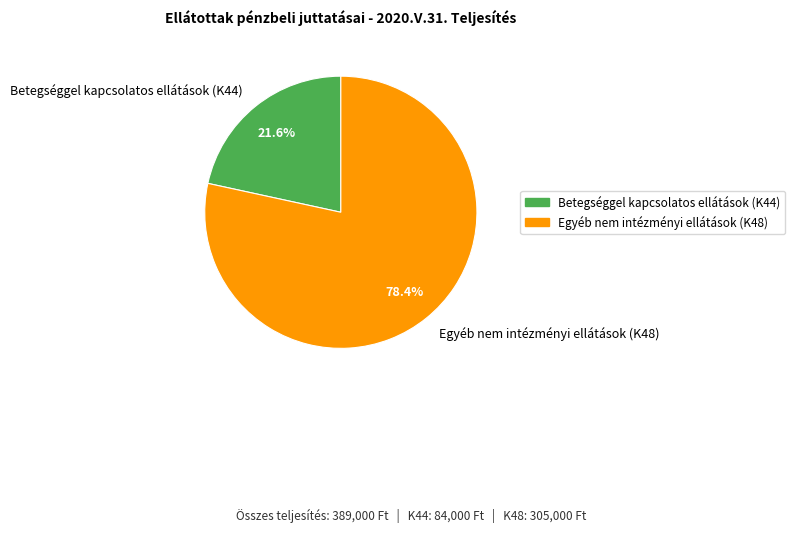

To the nearest percent, what portion does Egyéb nem intézményi ellátások (K48) represent?

78%